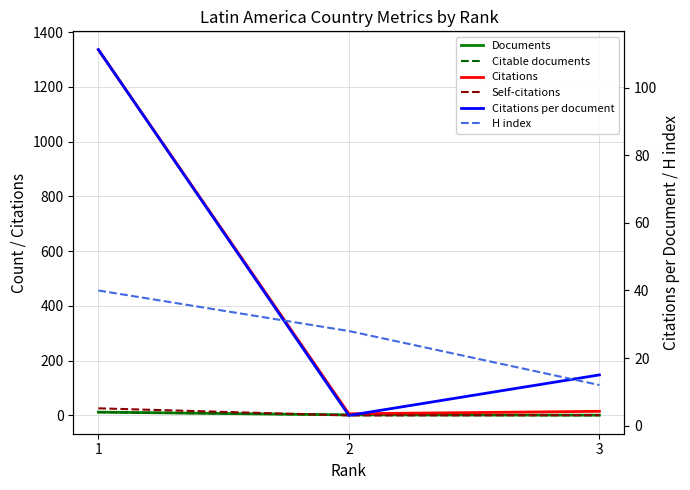

At which label is Citations closest to 671?

3